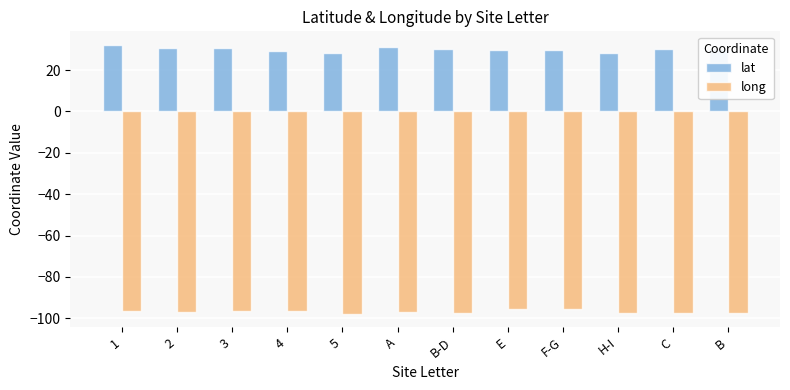

Rank the series at H-I from highest to lowest value.

lat, long